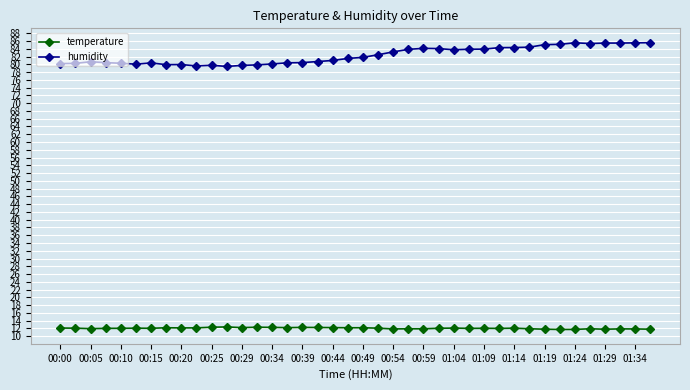

Which series has the largest range (max minus min)?

humidity